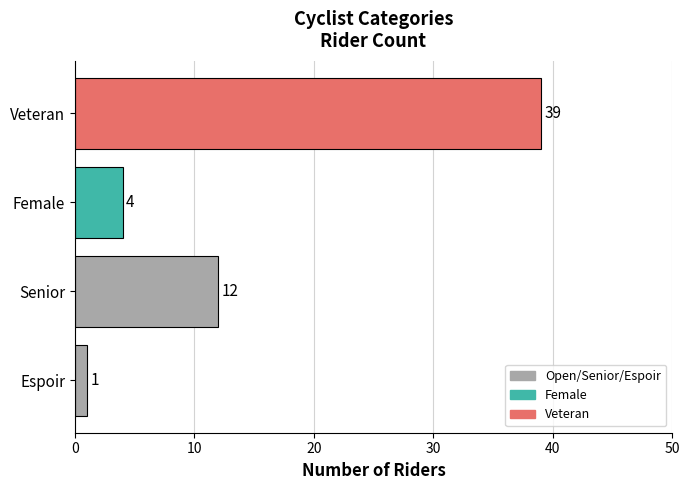

How many bars are there in total?

4